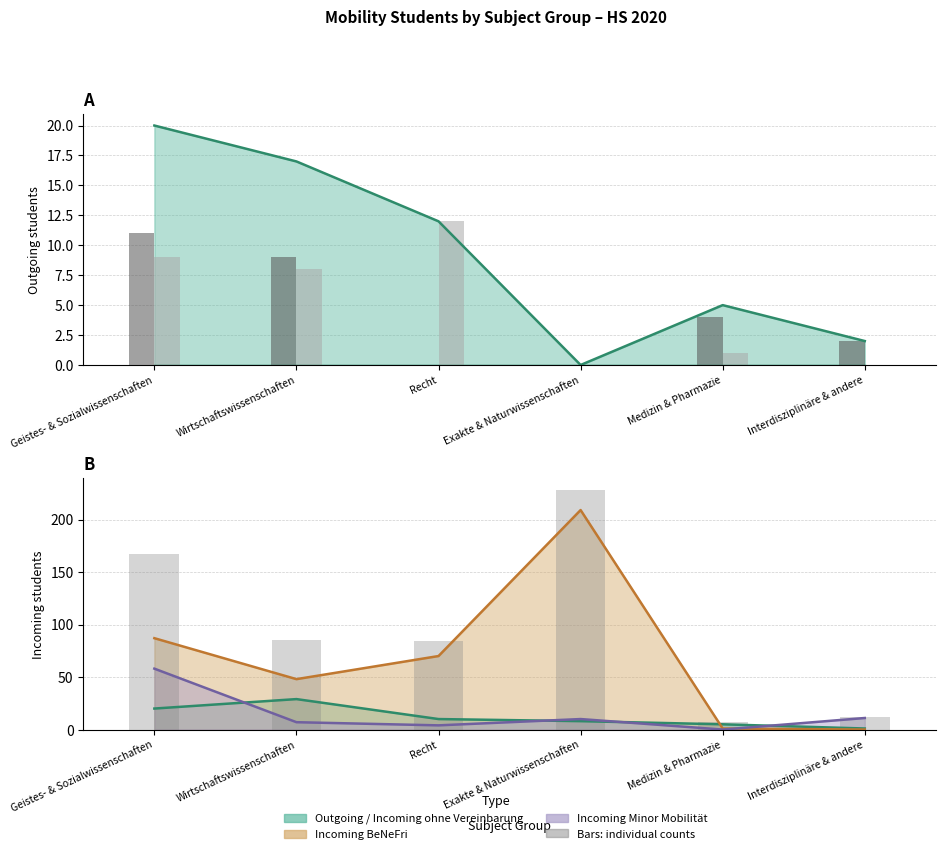

Which has a higher value, Geistes- & Sozialwissenschaften or Exakte & Naturwissenschaften?

Geistes- & Sozialwissenschaften